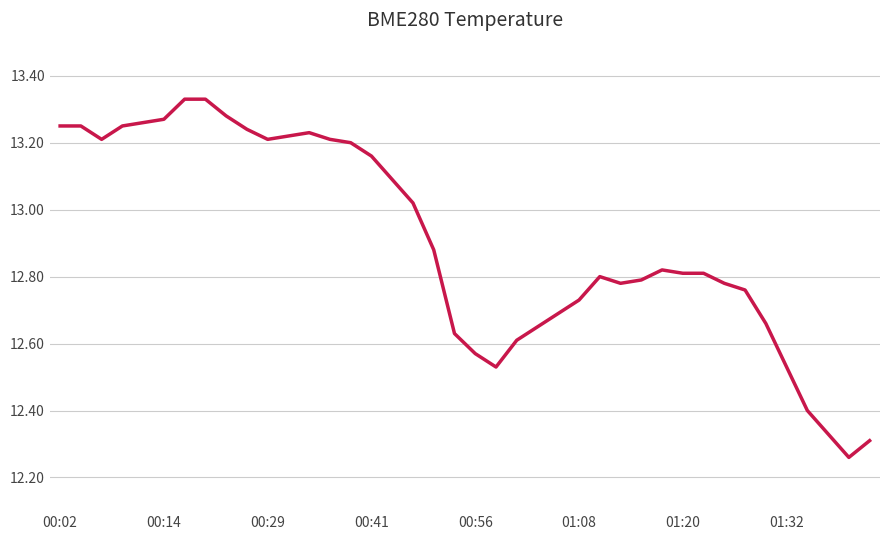

True or false: there are more than 0 points higher than both neighbors.

True